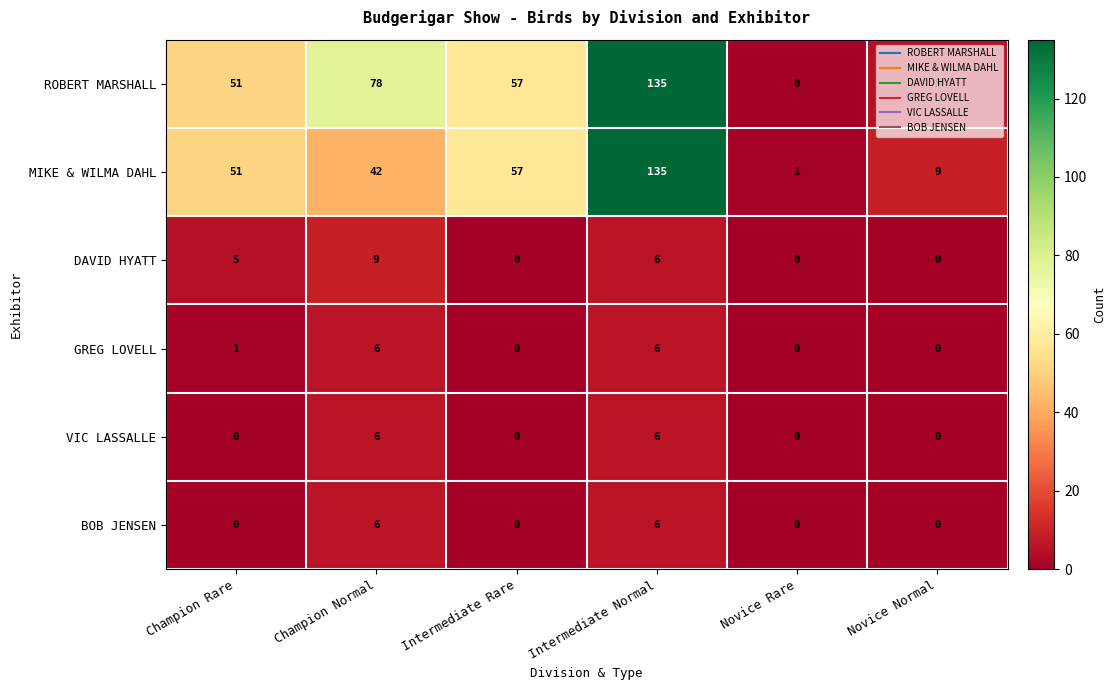

Between Champion Normal and Novice Rare, which series saw the biggest shift?

ROBERT MARSHALL